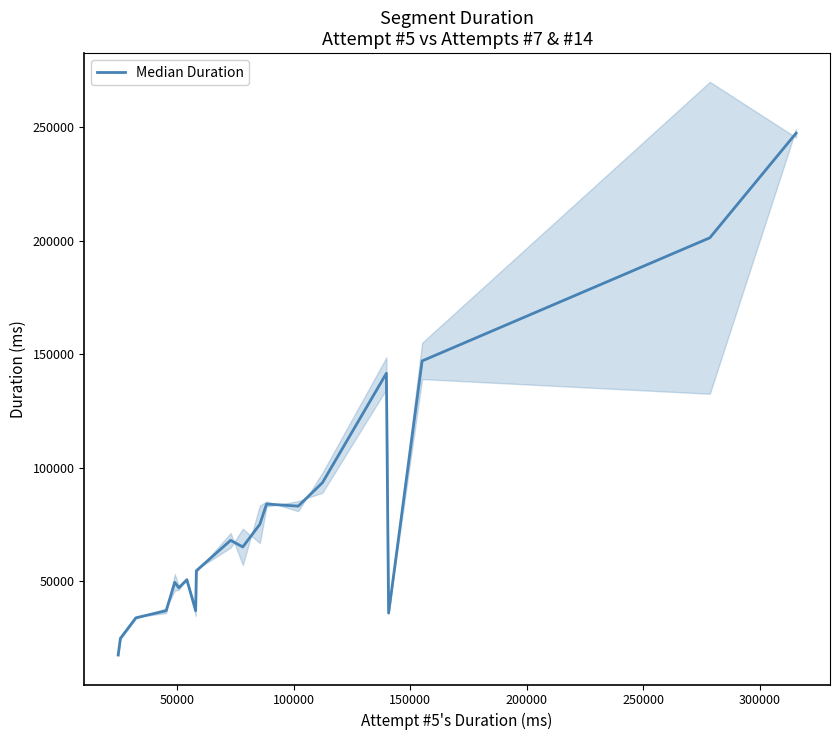

What is the minimum value shown in the chart?

17414.5